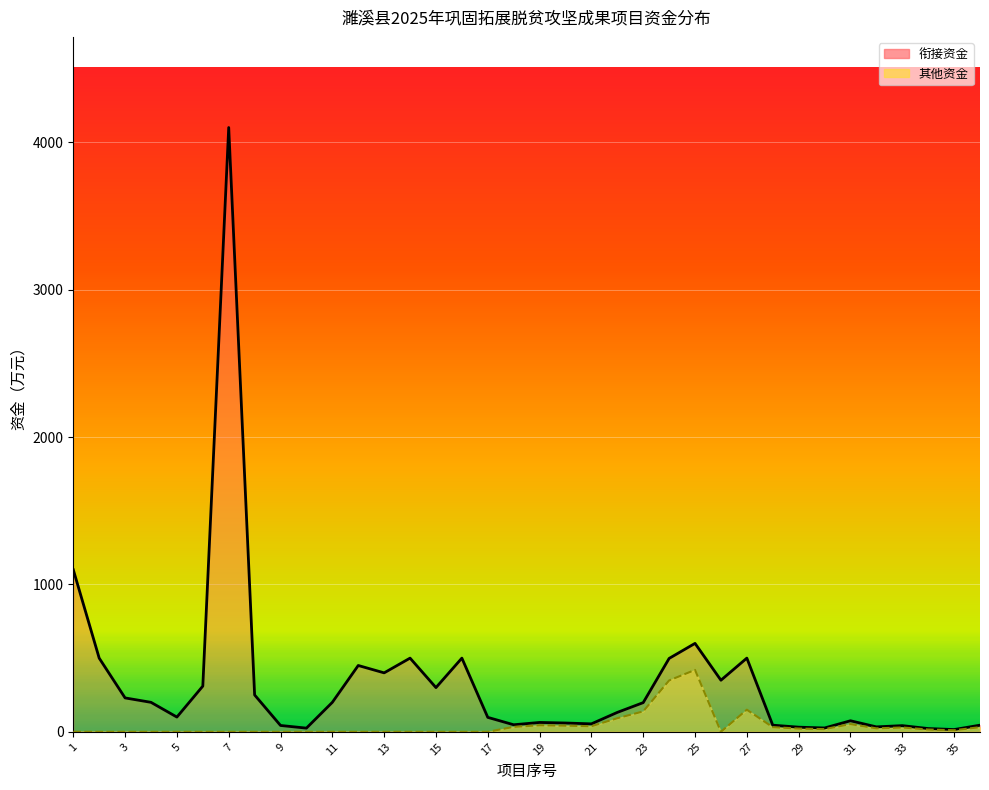

What is the difference between the highest and lowest values at 27?

350.0